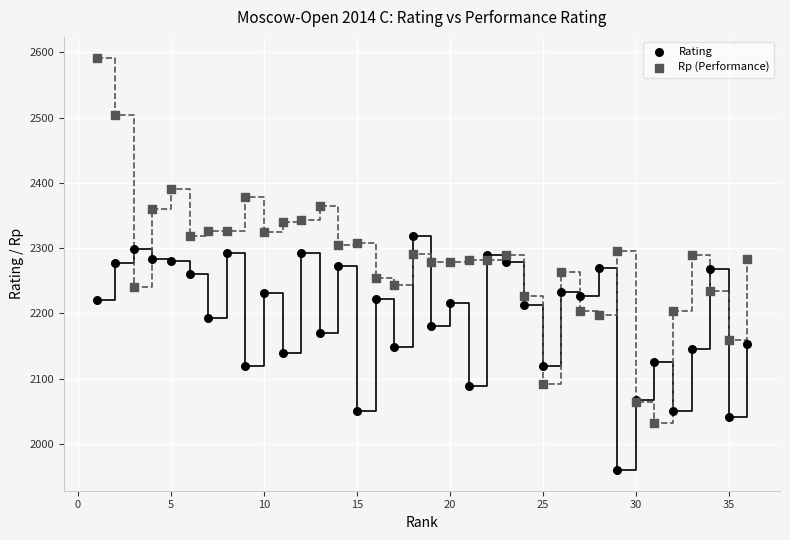

What are all the series names shown in the legend?

Rating, Rp (Performance)